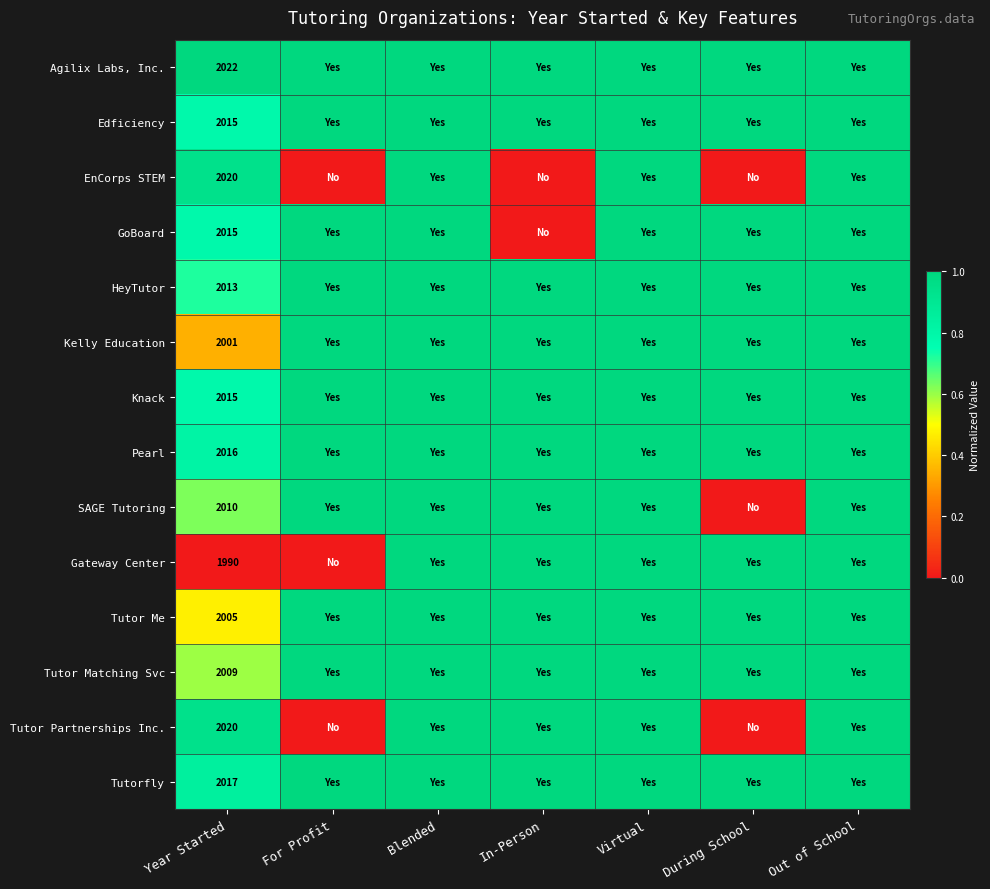

What is the difference between the highest and lowest values at Year Started?

32